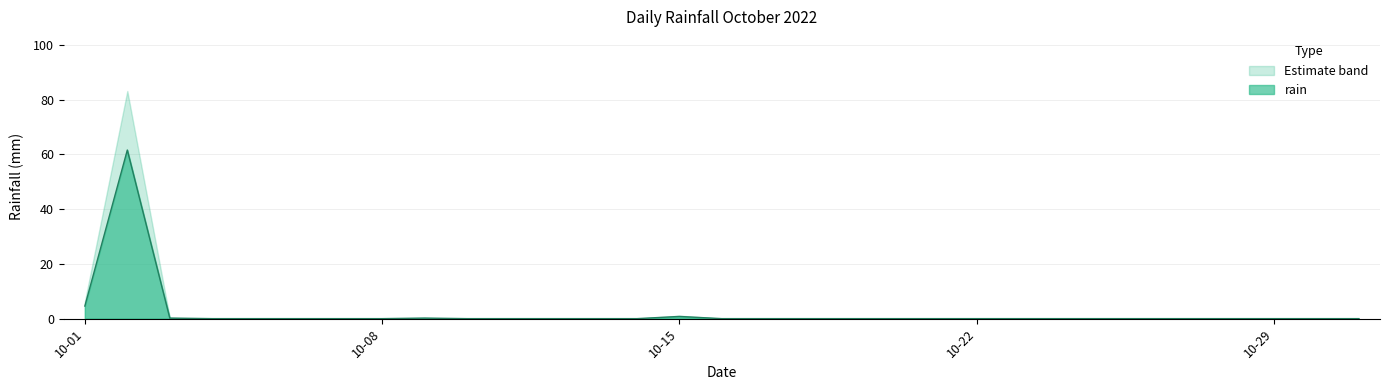

Rank the categories by value from highest to lowest.

2022-10-02, 2022-10-01, 2022-10-15, 2022-10-03, 2022-10-09, 2022-10-04, 2022-10-05, 2022-10-06, 2022-10-07, 2022-10-08, 2022-10-10, 2022-10-11, 2022-10-12, 2022-10-13, 2022-10-14, 2022-10-16, 2022-10-17, 2022-10-18, 2022-10-19, 2022-10-20, 2022-10-21, 2022-10-22, 2022-10-23, 2022-10-24, 2022-10-25, 2022-10-26, 2022-10-27, 2022-10-28, 2022-10-29, 2022-10-30, 2022-10-31